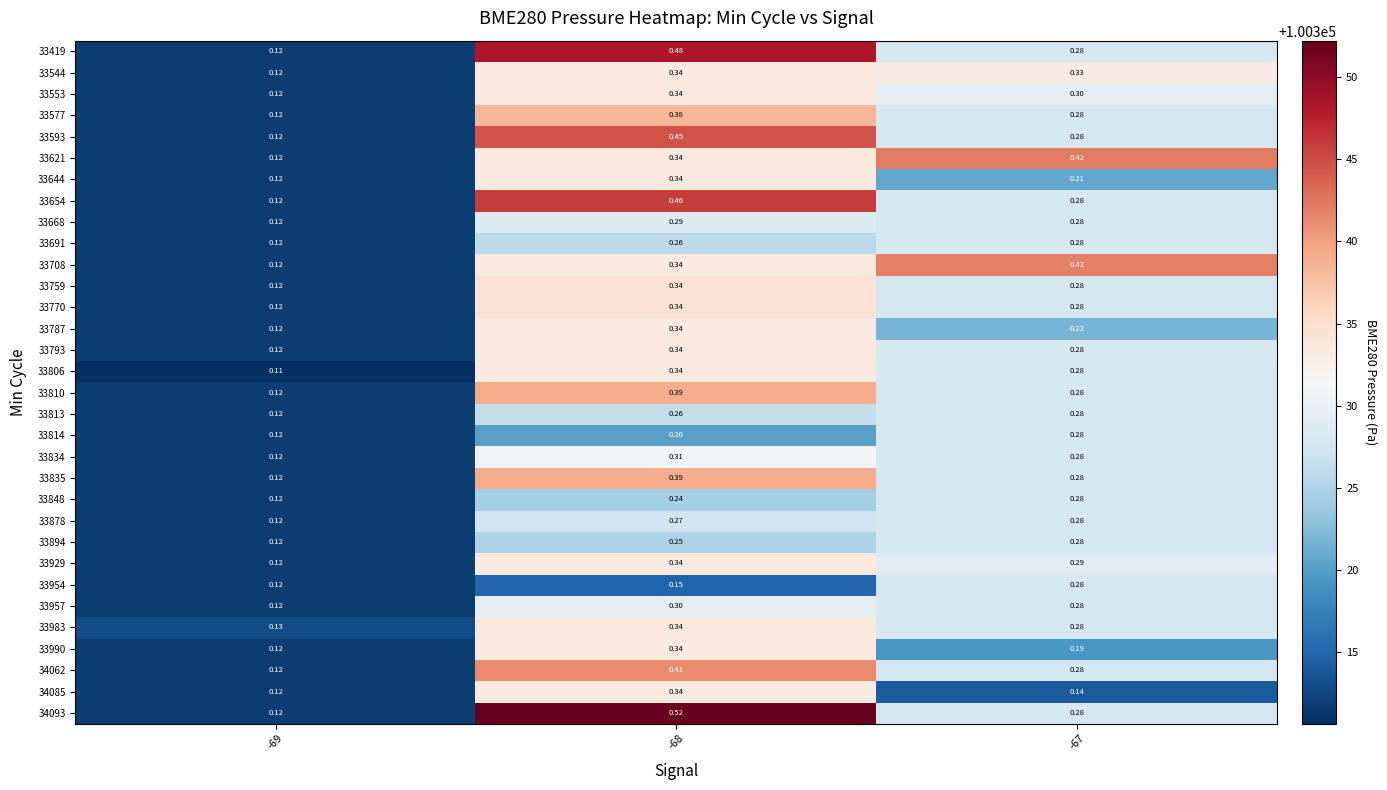

Is the value of 33544 at -68 greater than the value of 33835 at -69?

Yes